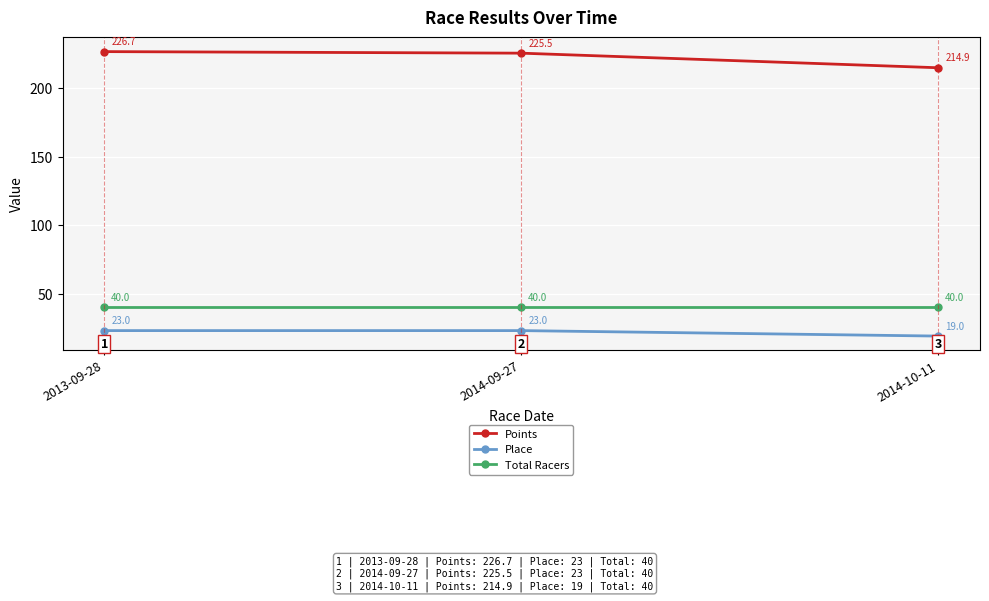

What is the label of the 1st point from the left?

2013-09-28